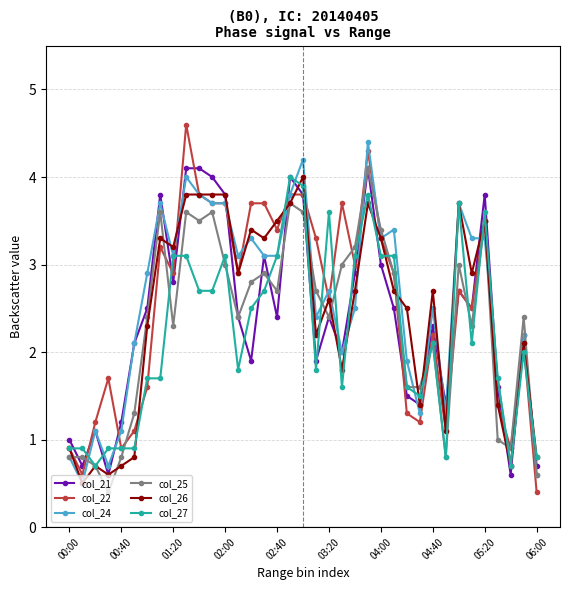

In col_21, how many points are lower than both neighbors (excluding endpoints)?

11